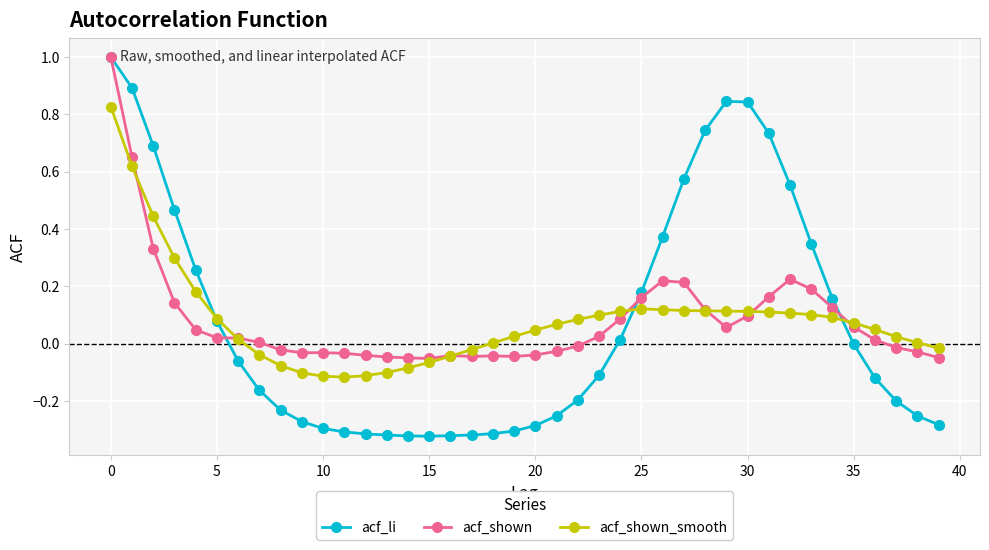

What is the greatest value displayed?

1.0